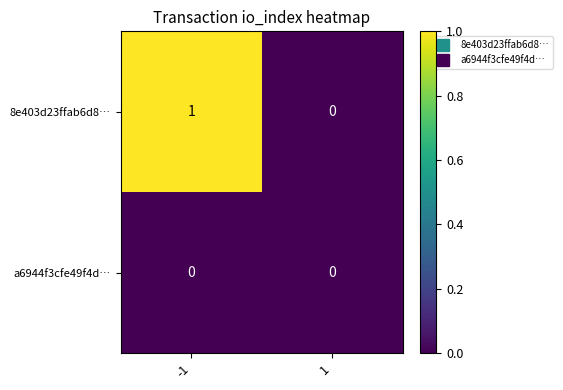

The value of 8e403d23ffab6d8… at -1 is 1. True or false?

True